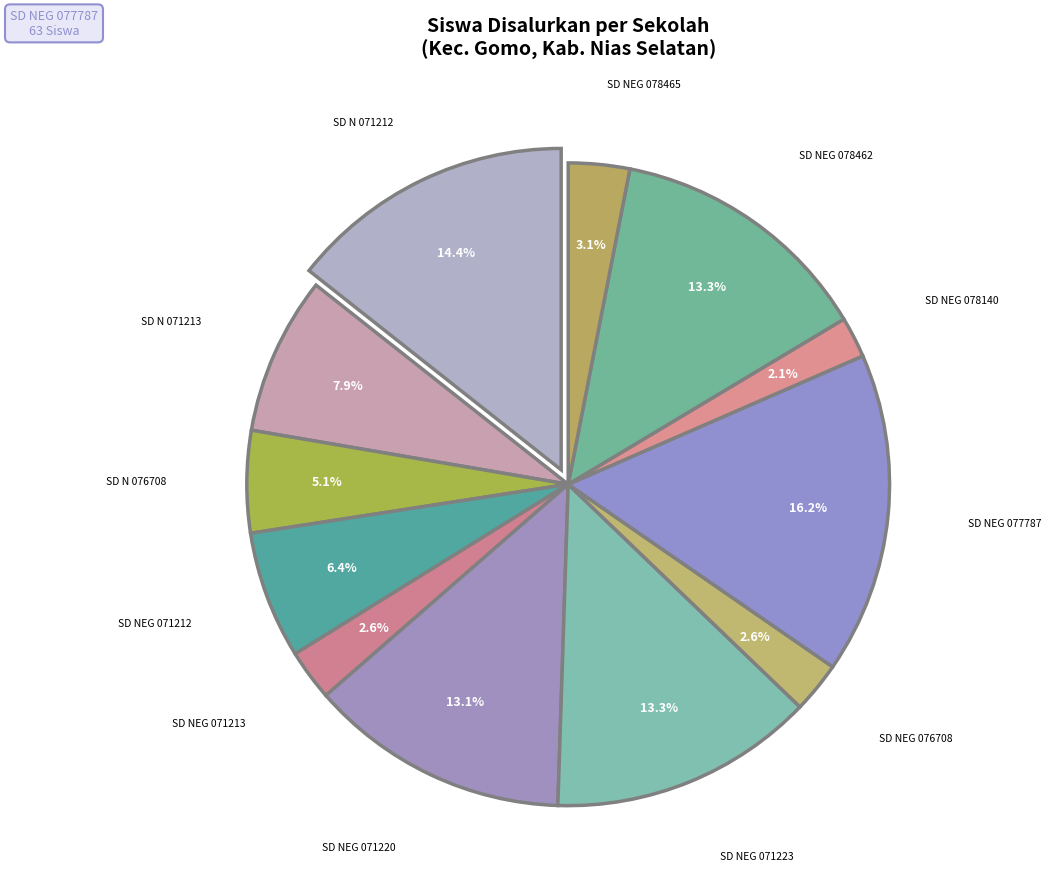

Approximately how many times larger is the value at SD N 071213 HILIANAA GOMO compared to SD NEGERI 078462 HILIAMATOLA?

0.6